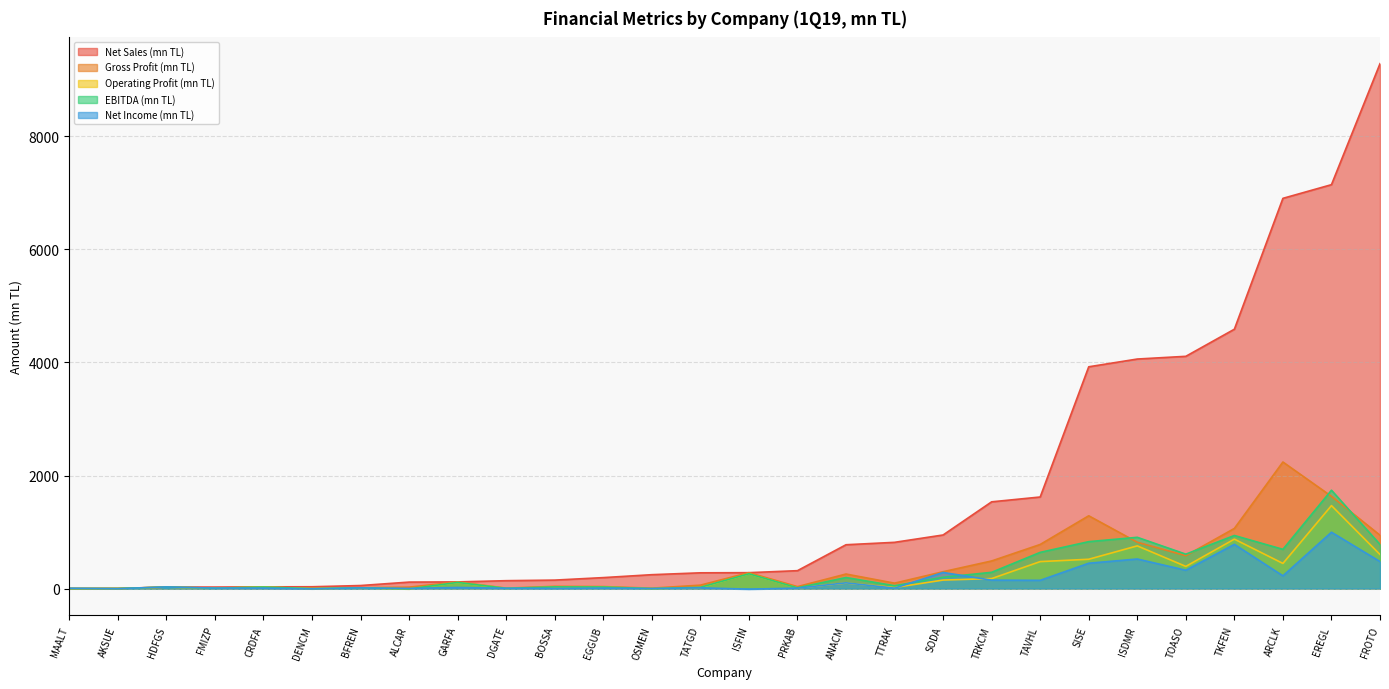

What are all the series names shown in the legend?

Net Sales (mn TL), Gross Profit (mn TL), Operating Profit (mn TL), EBITDA (mn TL), Net Income (mn TL)